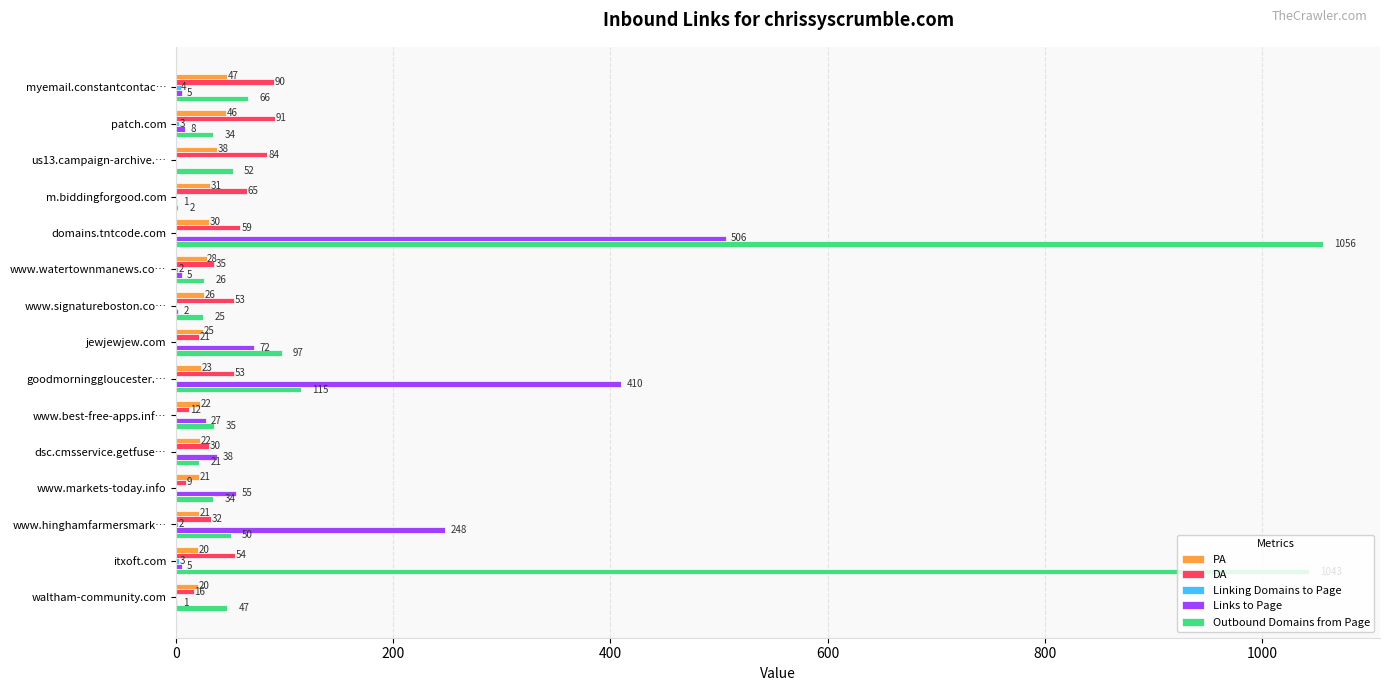

Is it true that DA equals 16 at waltham-community.com?

True